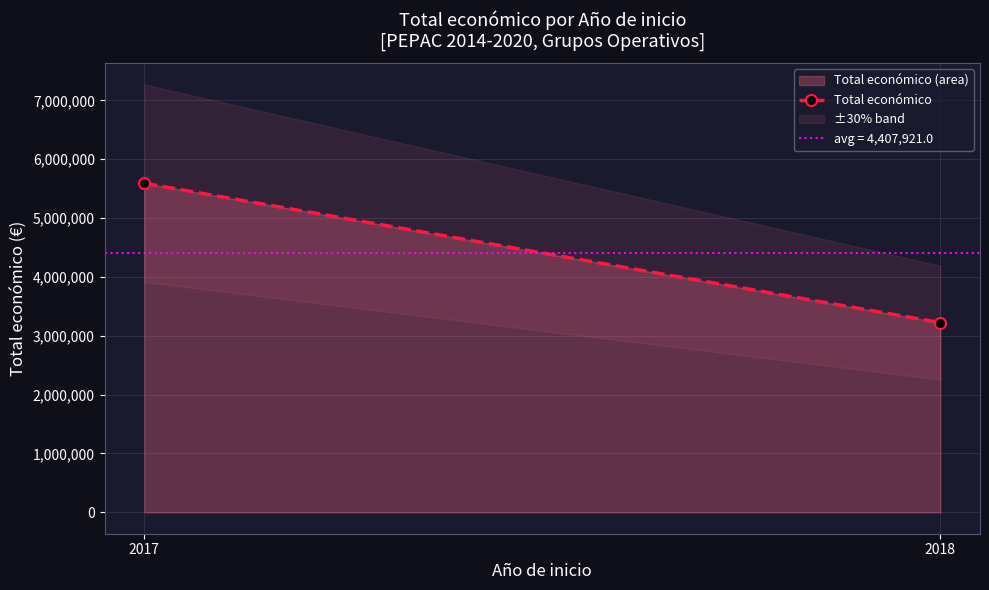

List the labels in order of value, smallest first.

2018, 2017